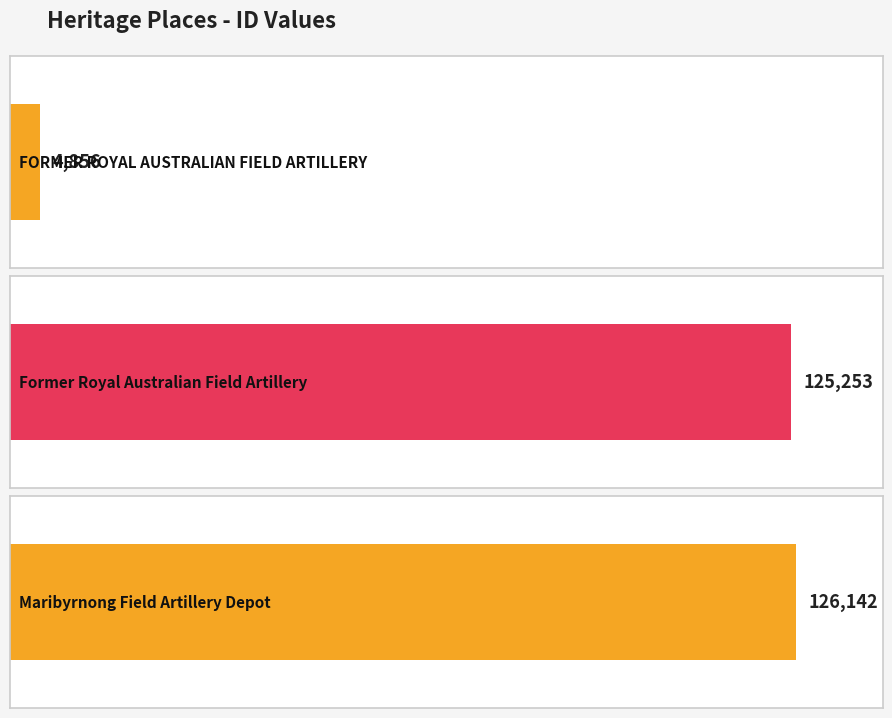

Which category has the lowest value across all series?

FORMER ROYAL
AUSTRALIAN
FIELD ARTILLERY